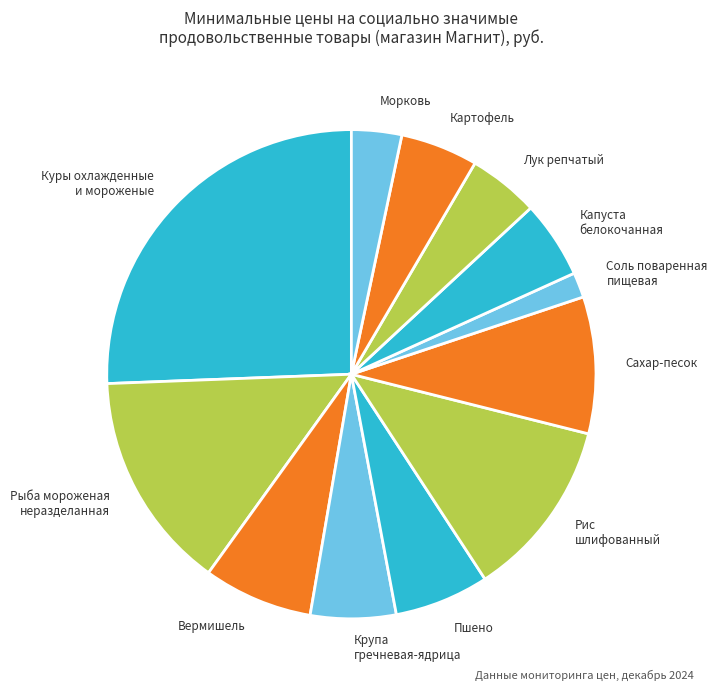

Is the sum of Куры охлажденные и мороженые and Пшено greater than half?

No